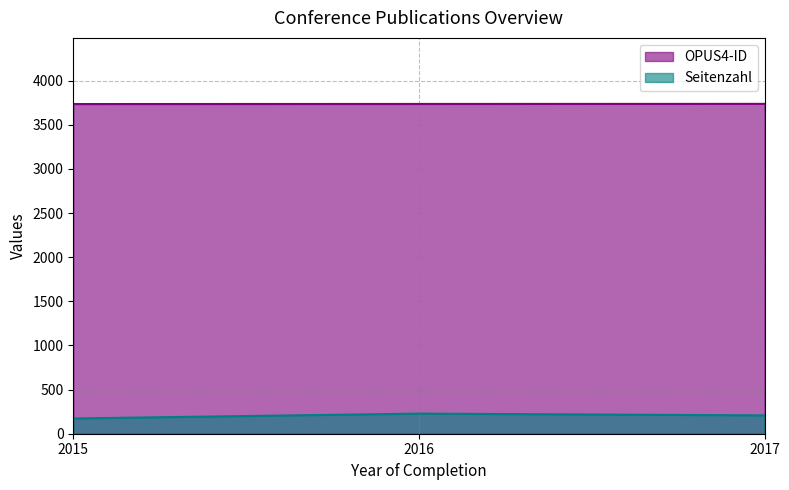

Does the chart have visible grid lines?

Yes